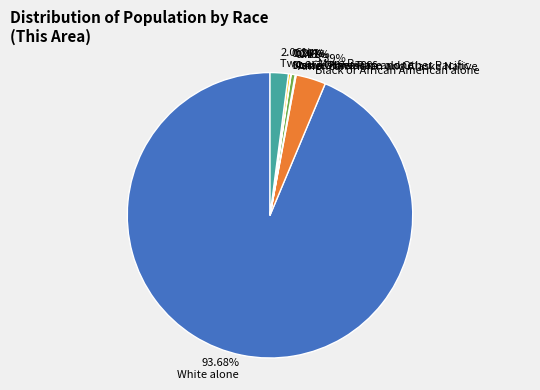

Which has a higher value, Black or African American alone or White alone?

White alone